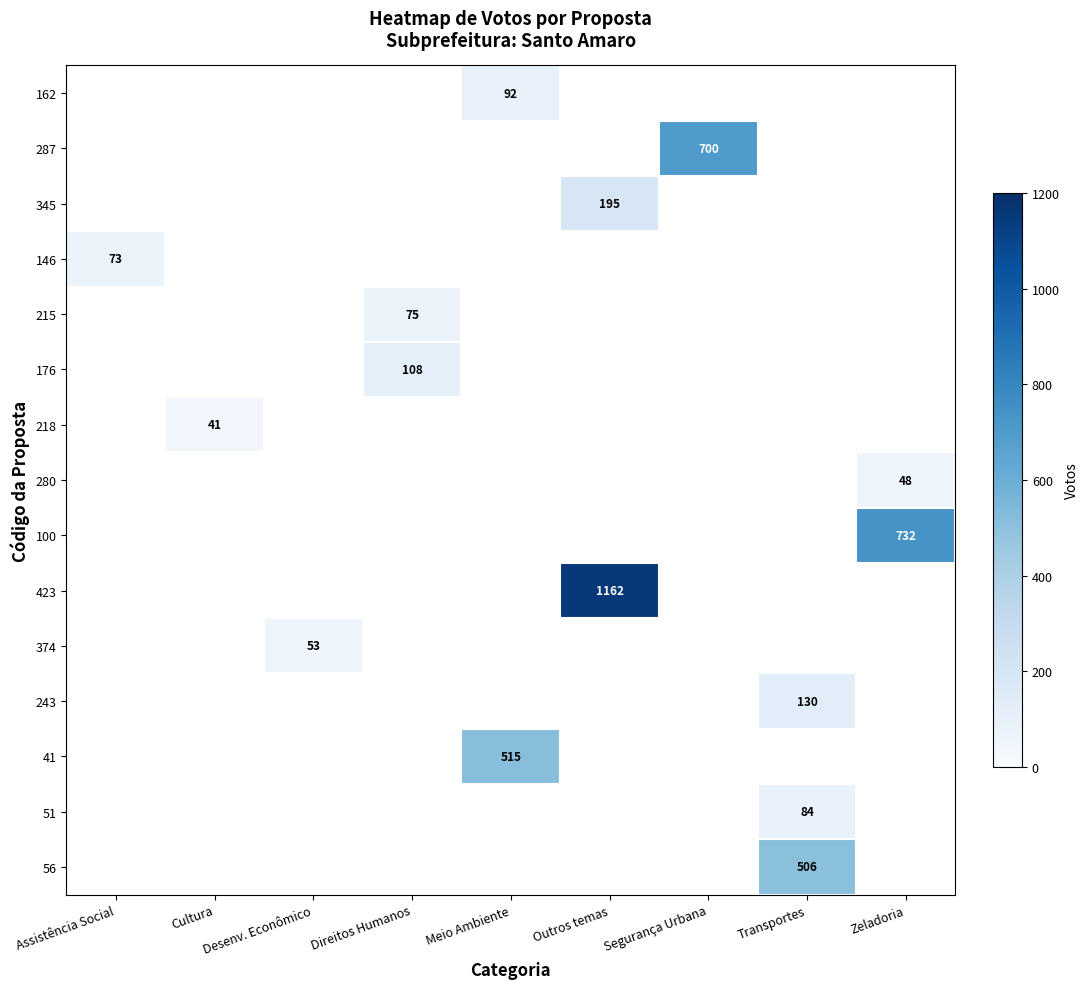

The value of 287 at Segurança Urbana is 700. True or false?

True